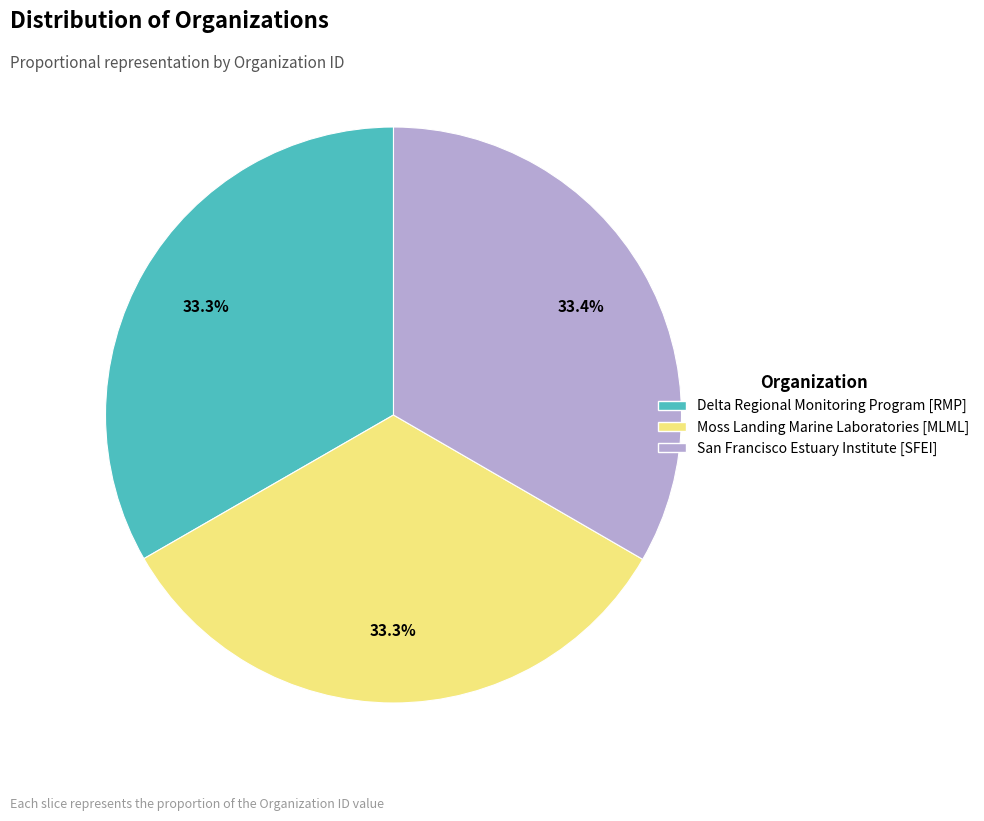

To the nearest percent, what portion does Delta Regional Monitoring Program [RMP] represent?

33%